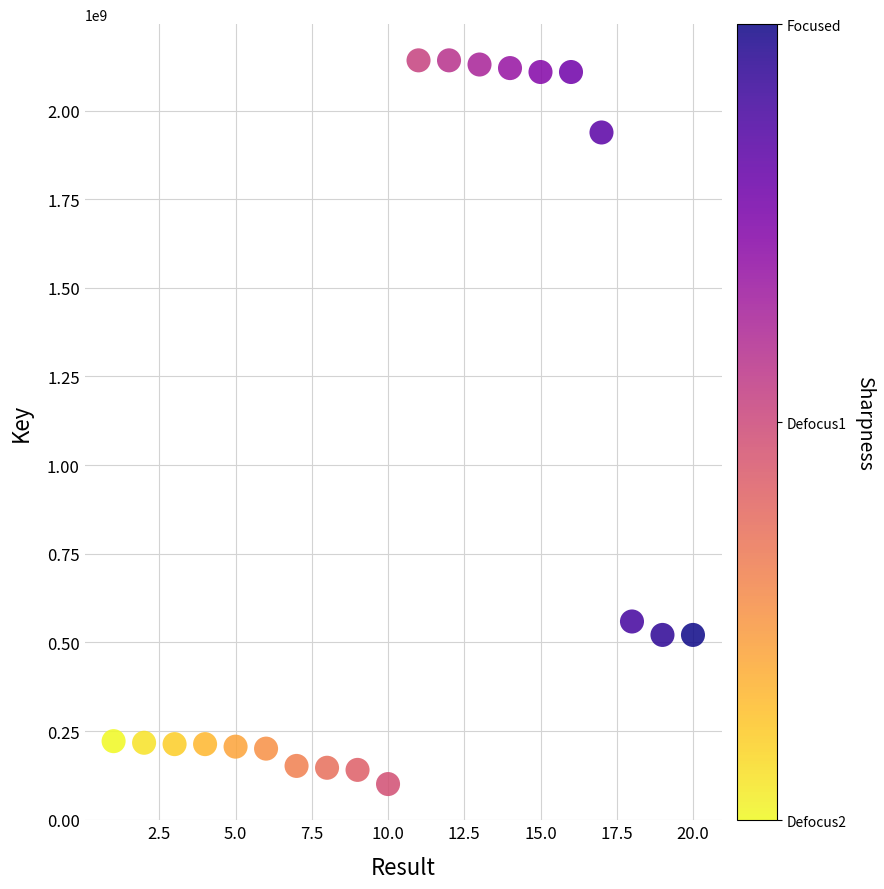

What Y value in the scatter plot is closest to 1121079556?

559152882